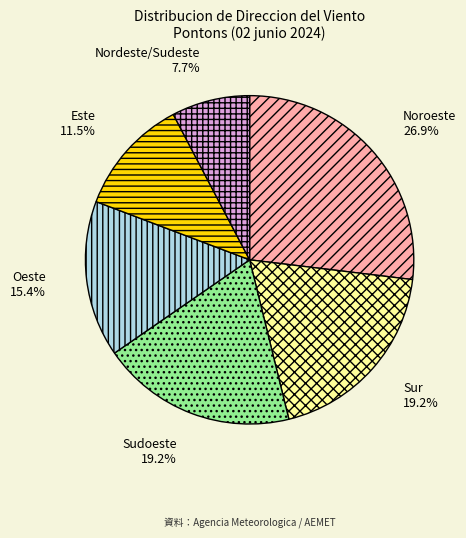

Approximately how many times larger is the value at Sur compared to Este?

1.7